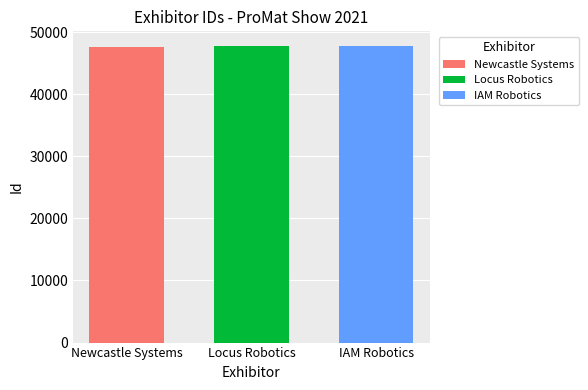

What is the minimum value for Locus Robotics?

47721